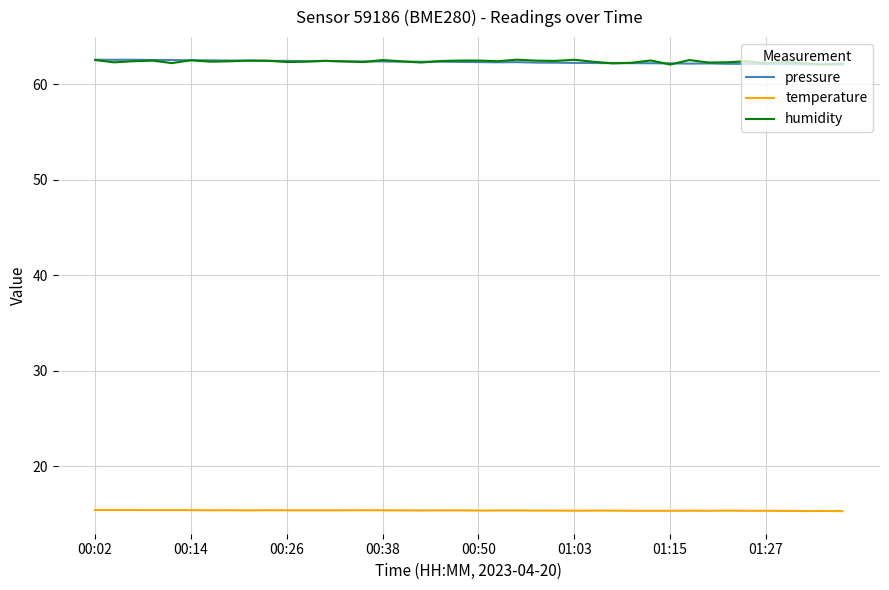

What are all the series names shown in the legend?

pressure, temperature, humidity